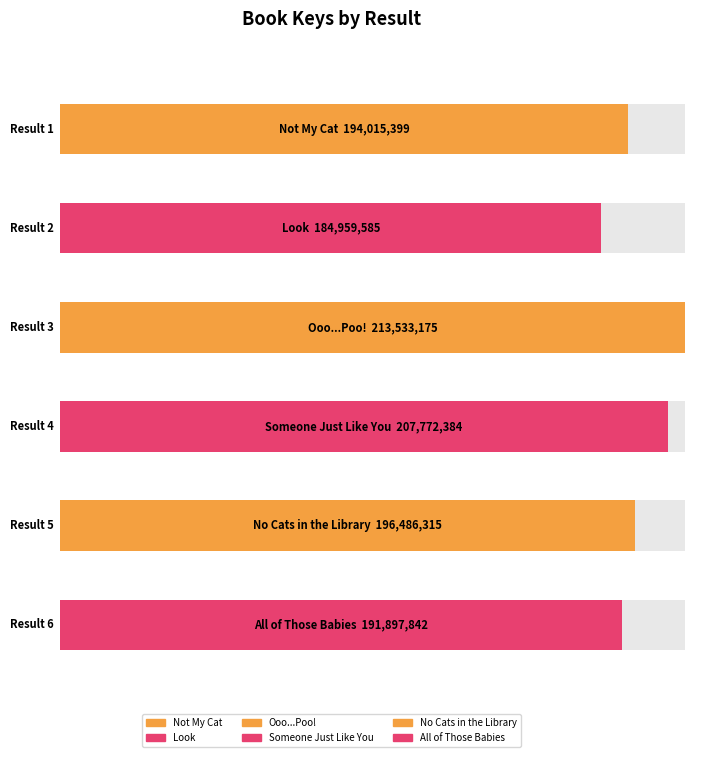

Reading left to right, extract all data points from this chart.

194015399	184959585	213533175	207772384	196486315	191897842